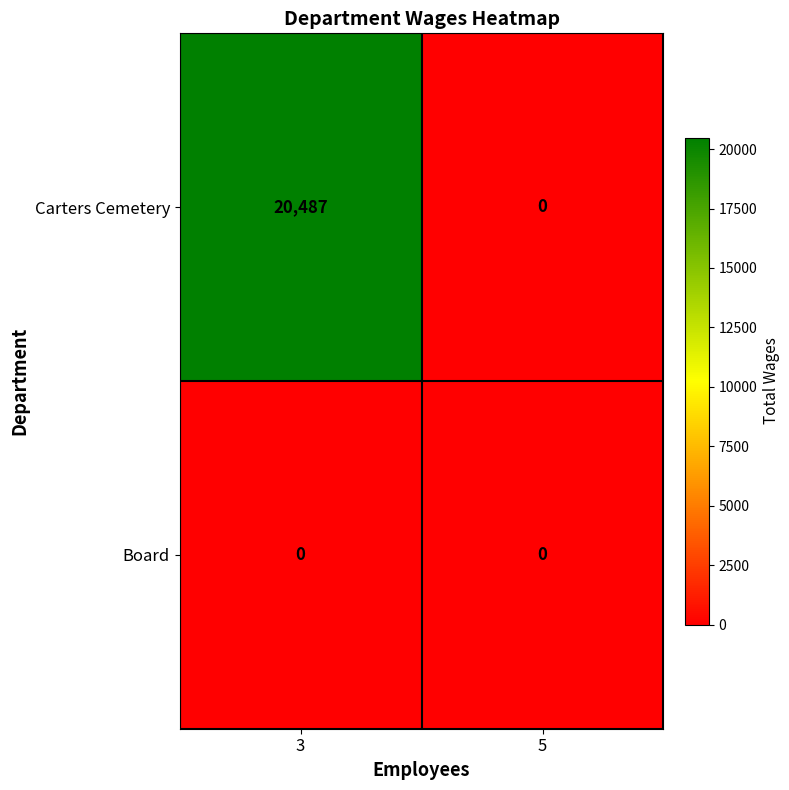

At which category is the sum across all series the highest?

3